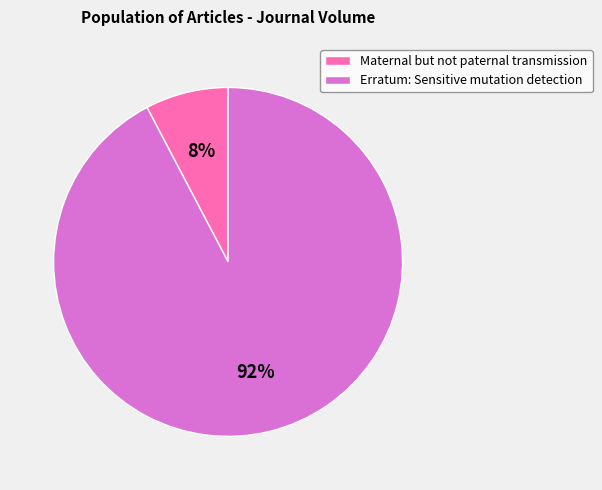

Combined, do Erratum: Sensitive mutation detection and Maternal but not paternal transmission account for over 50%?

Yes